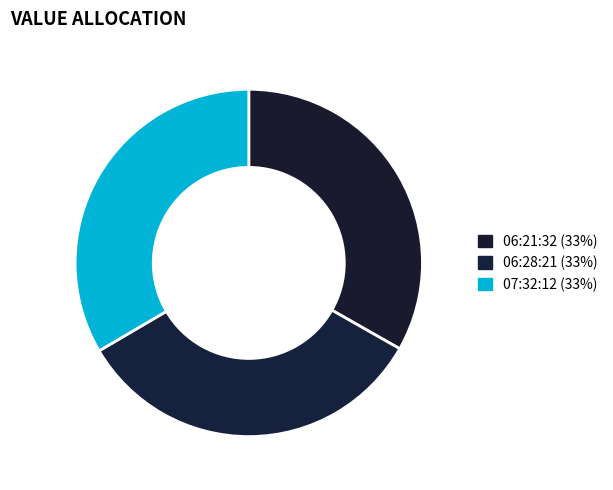

Count the number of slices in the pie.

3